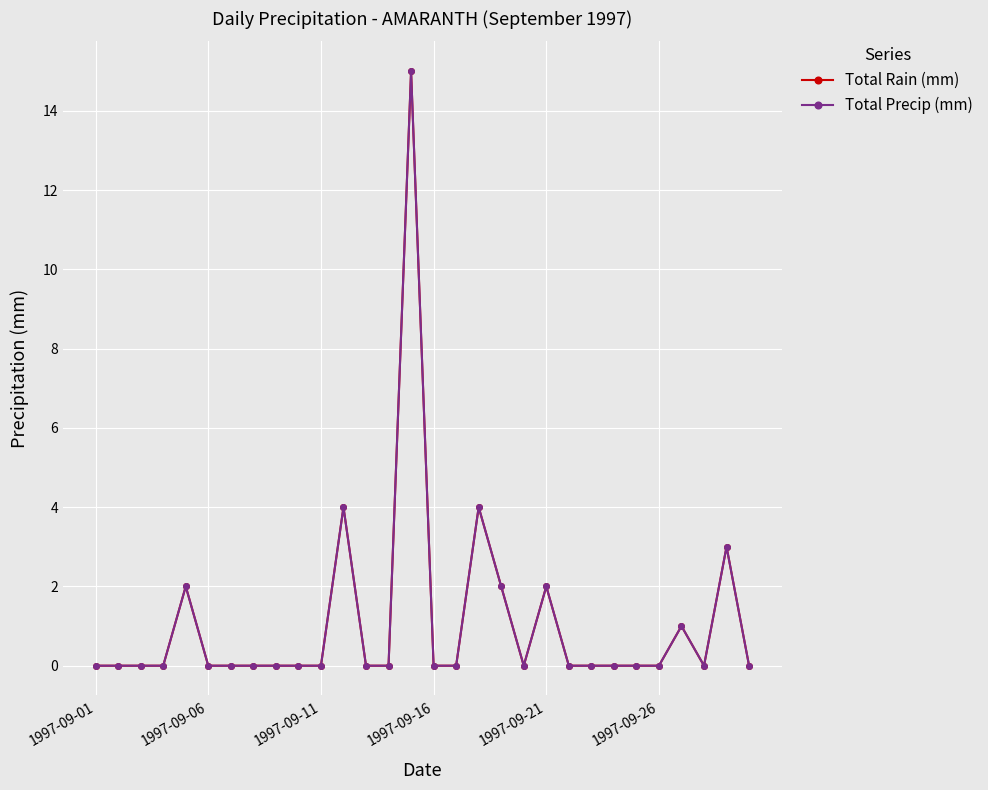

Which series has the largest range (max minus min)?

Total Rain (mm)